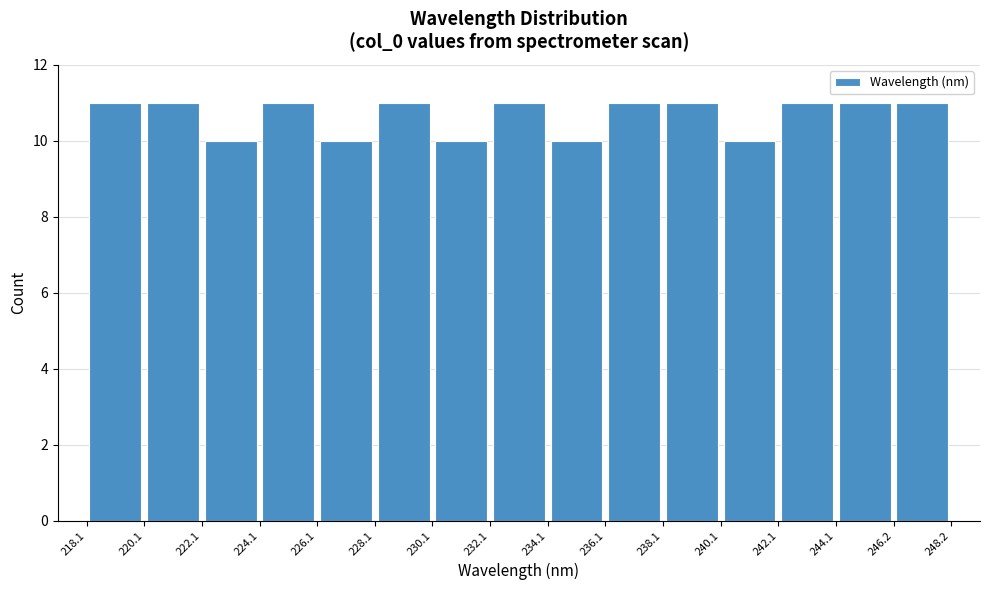

Reading left to right, transcribe this chart: for each bar, give the range it covers on the x-axis and its height. The values are not printed on the chart, so give them approximately, as read against the axis.

218.1 to 220.1: 11
220.1 to 222.1: 11
222.1 to 224.1: 10
224.1 to 226.1: 11
226.1 to 228.1: 10
228.1 to 230.1: 11
230.1 to 232.1: 10
232.1 to 234.1: 11
234.1 to 236.1: 10
236.1 to 238.1: 11
238.1 to 240.1: 11
240.1 to 242.1: 10
242.1 to 244.1: 11
244.1 to 246.2: 11
246.2 to 248.2: 11